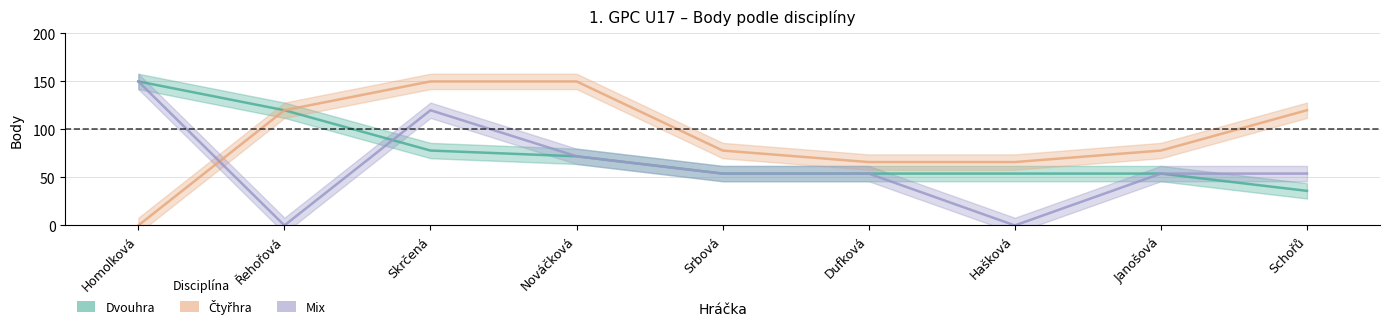

True or false: Mix and Dvouhra cross at least once.

True